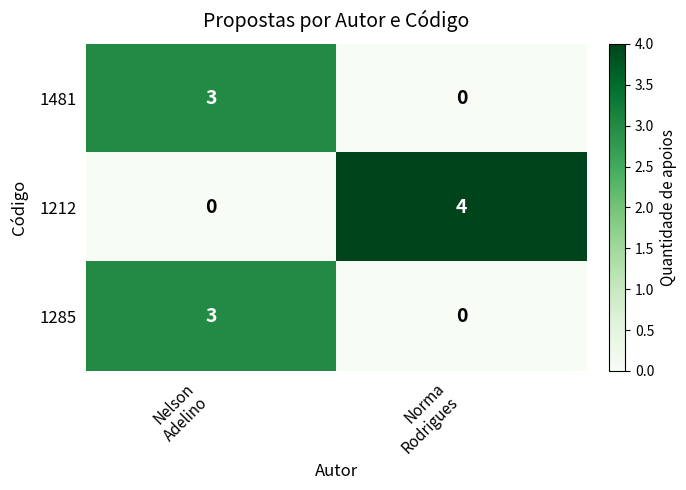

What is the difference between the maximum and minimum values in the 1212 series?

4